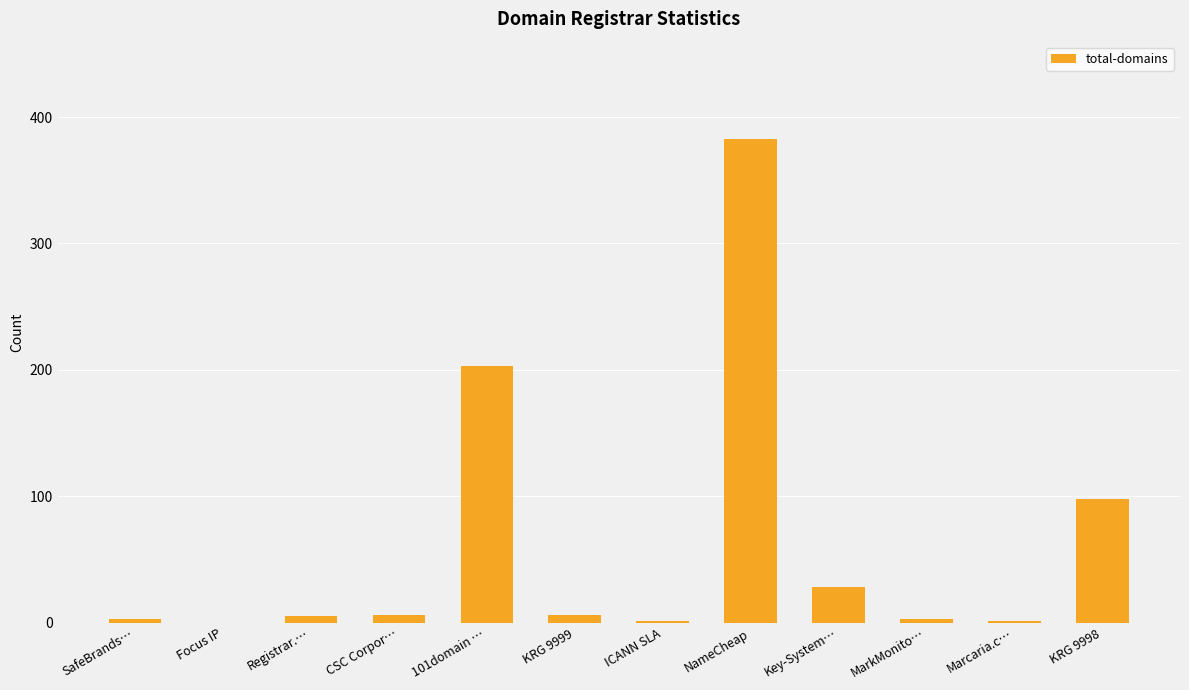

What is the difference between the values at Focus IP and CSC Corpor…?

6